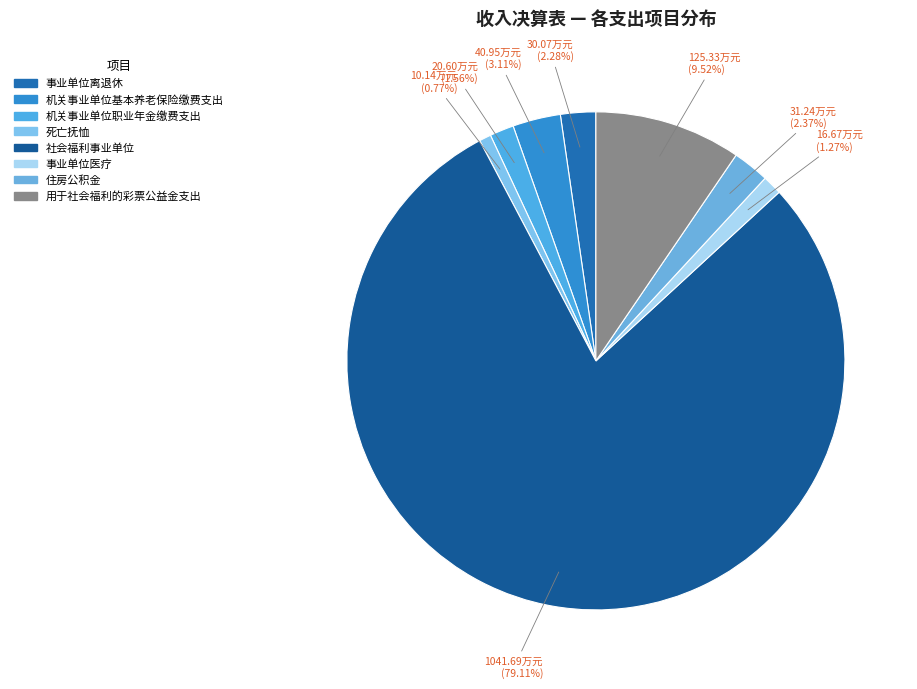

Which slice is the smallest?

死亡抚恤